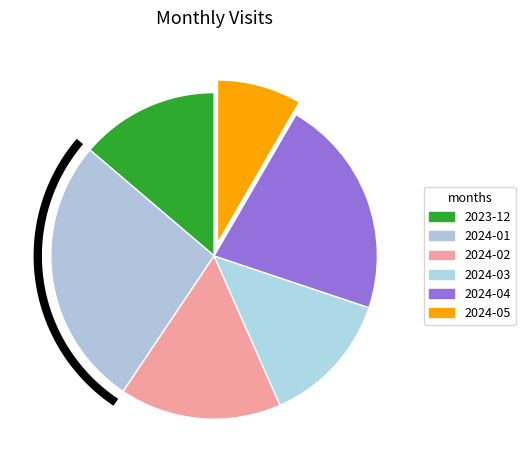

What is the ratio of the value at 2024-04 to the value at 2024-02?

1.4